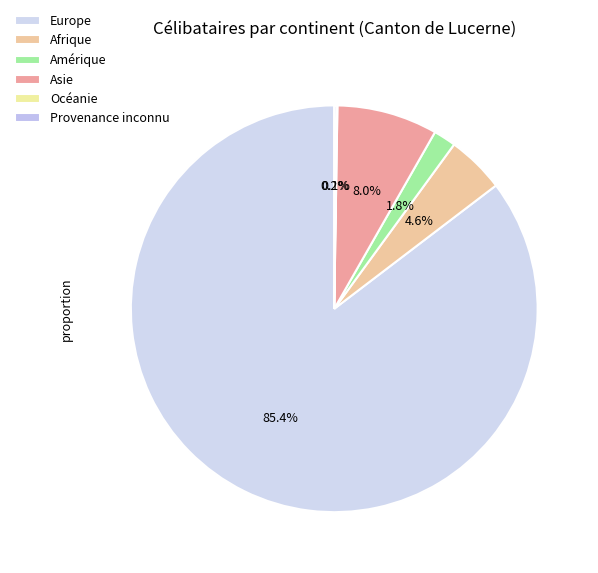

What is the total percentage of Afrique and Amérique?

6.4%